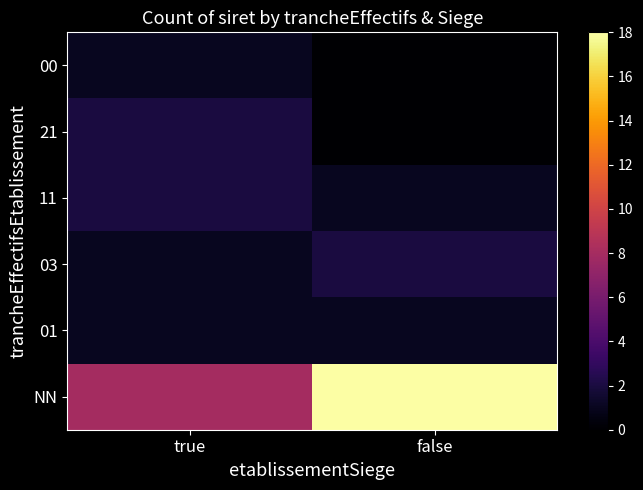

At which category does the chart reach its minimum across all series?

false